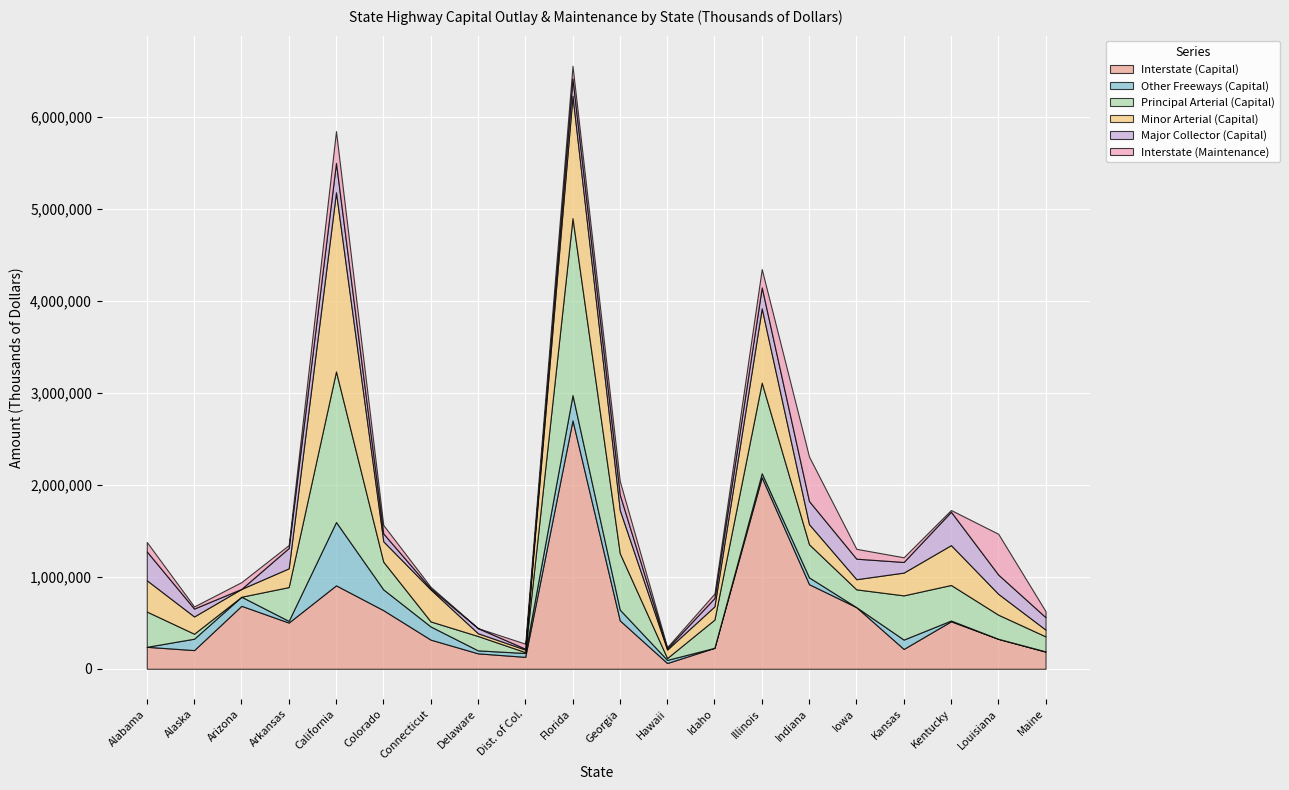

What is the sum of the Interstate (Capital) values at Alabama and Georgia?

764809